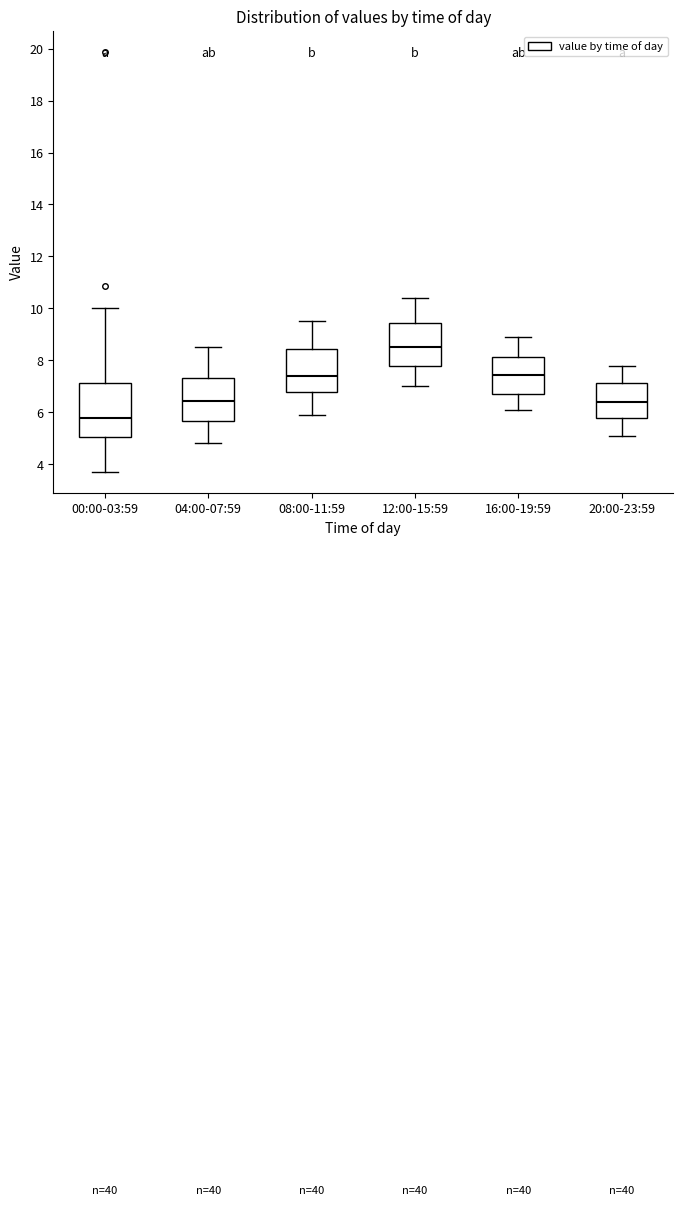

Comparing the boxes themselves (not the whiskers), which one is the tallest?

00:00-03:59